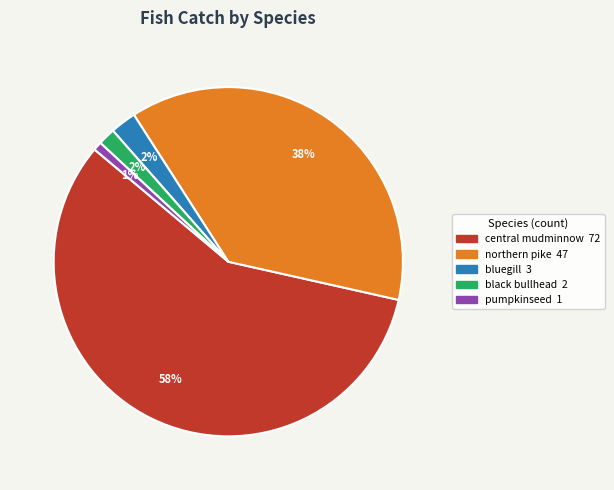

To the nearest percent, what is the average slice percentage?

20%